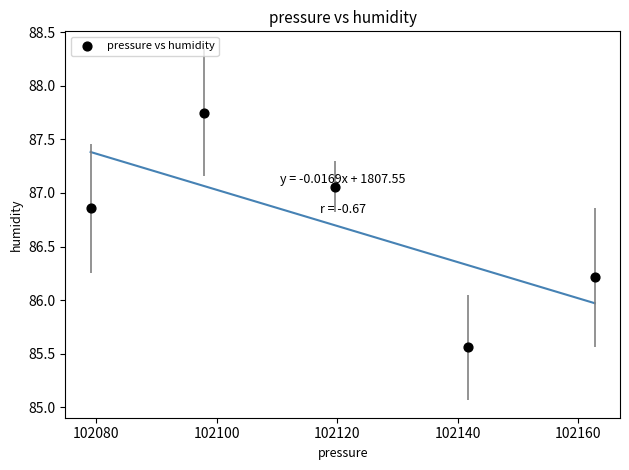

What Y value in the scatter plot is closest to 86?

86.2